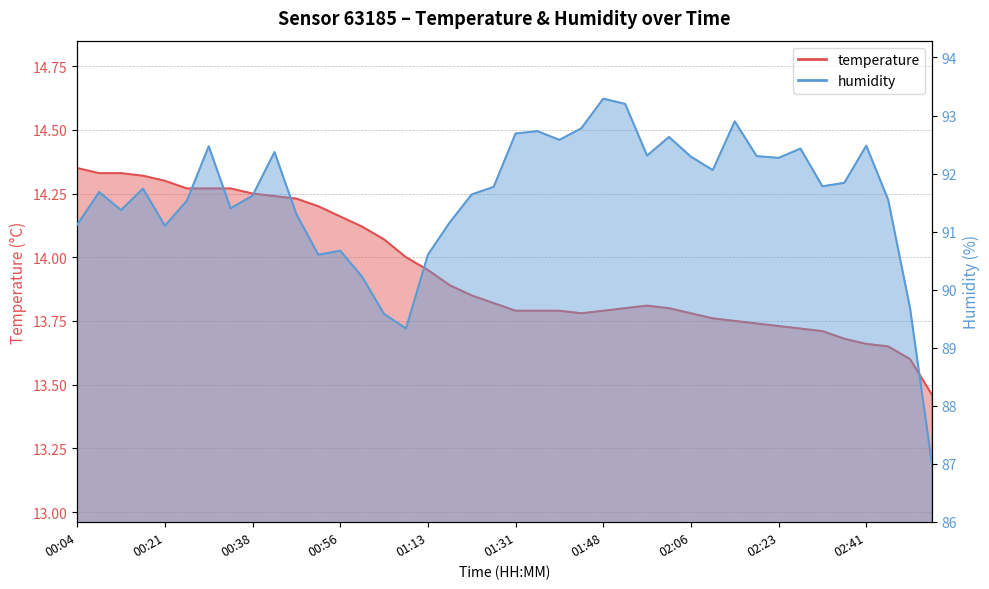

List the series in order of their overall mean, highest first.

humidity, temperature